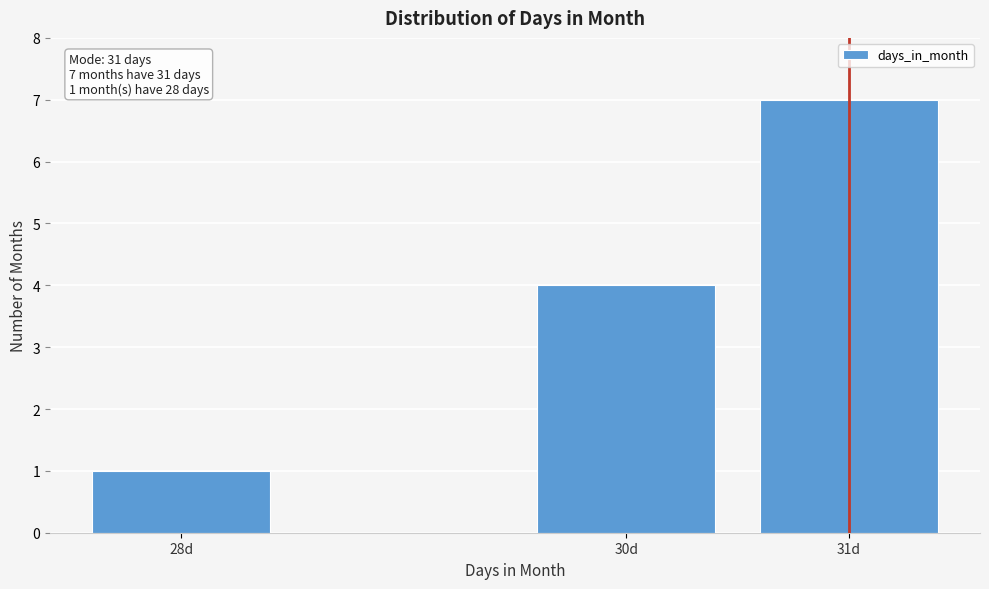

Reading left to right, extract all data points from this chart.

28d=1	30d=4	31d=7